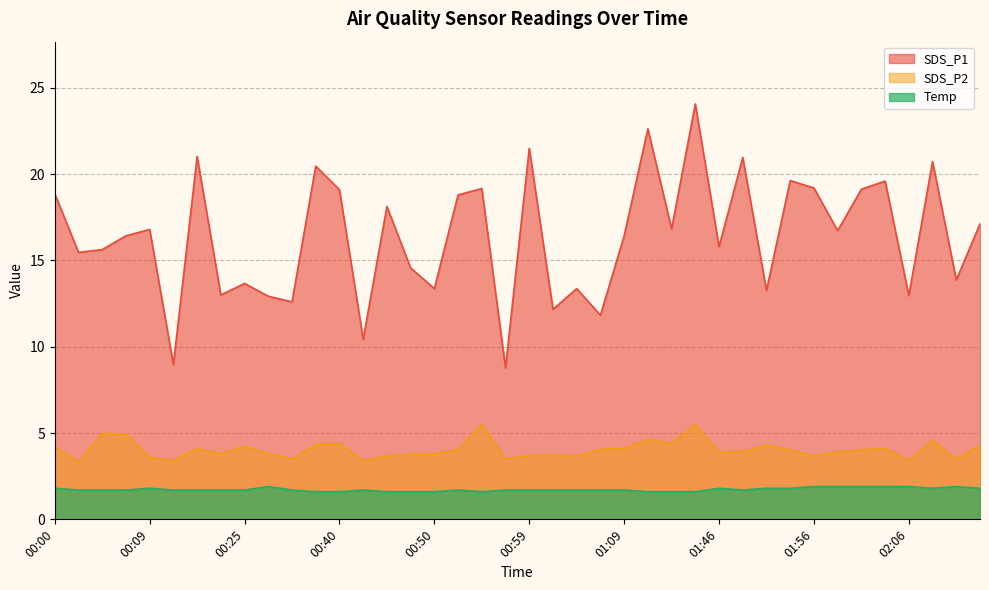

Rank the series by their maximum value, from highest to lowest.

SDS_P1, SDS_P2, Temp